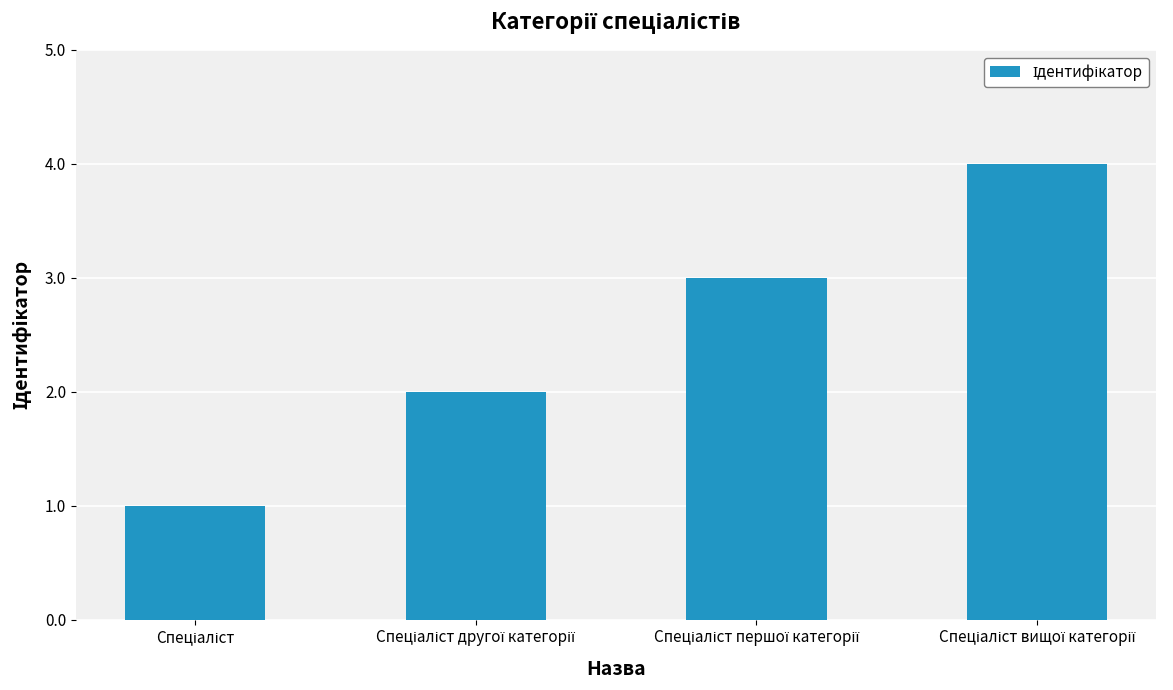

How many distinct data groups are displayed?

1